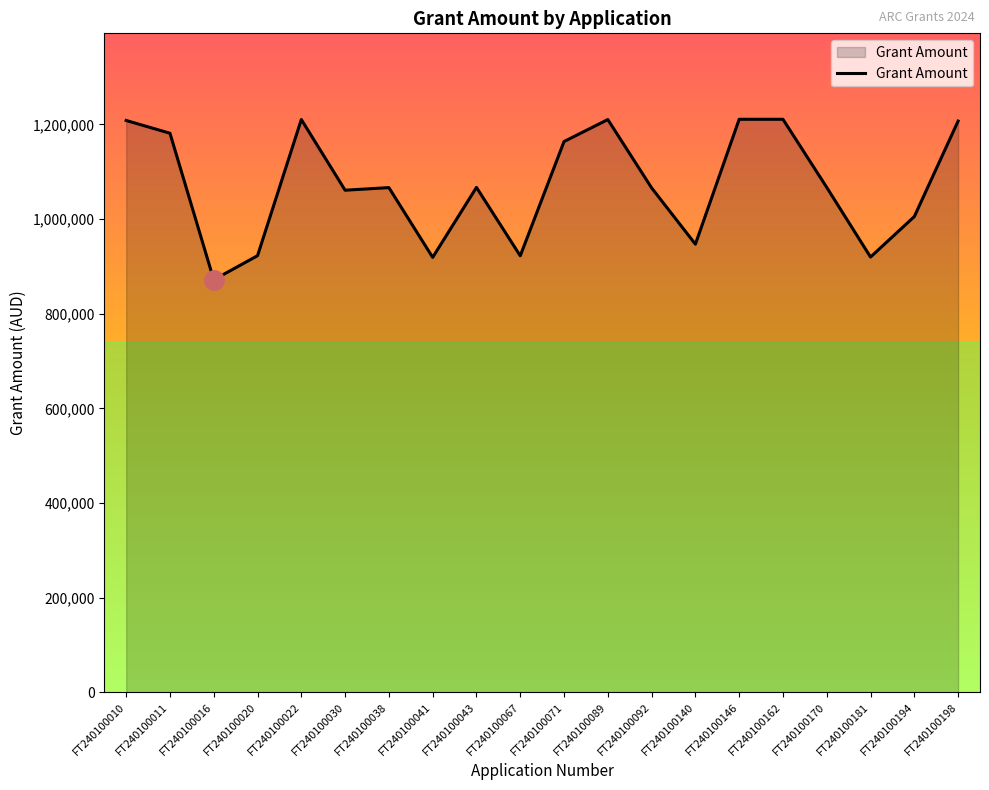

What is the average value?

1071725